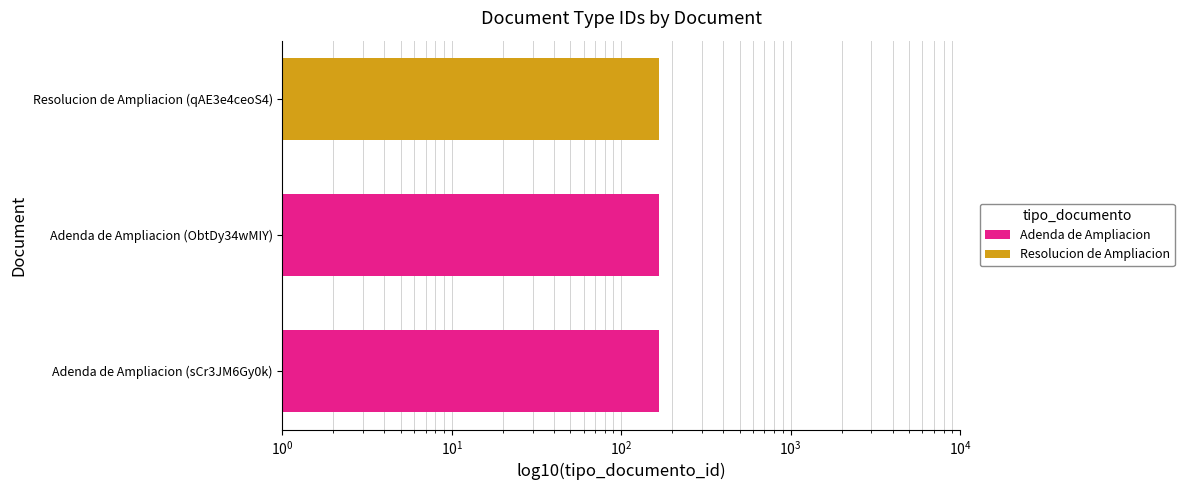

What is the approximate value at Resolucion de Ampliacion (qAE3e4ceoS4)?

167